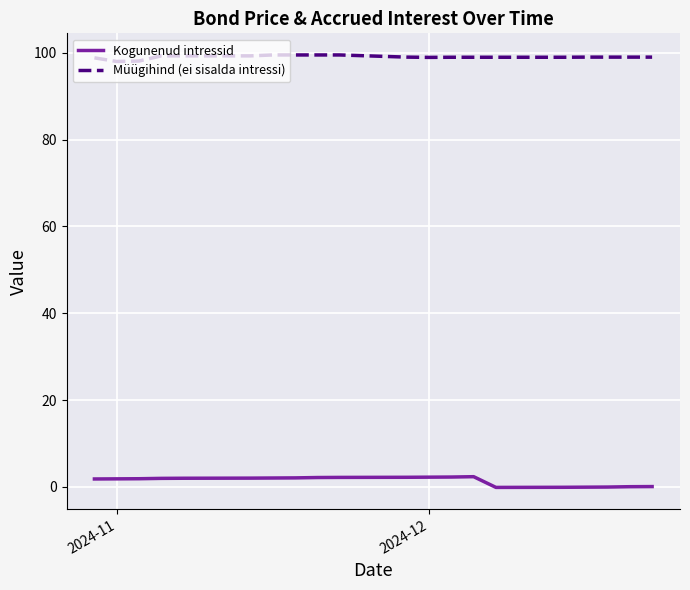

True or false: Müügihind (ei sisalda intressi) and Kogunenud intressid intersect in this chart.

False